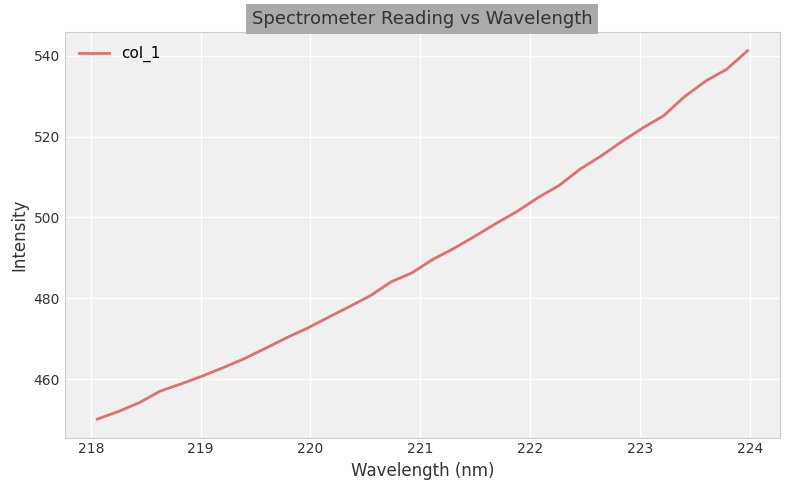

What is the difference between the maximum and minimum values?

91.1